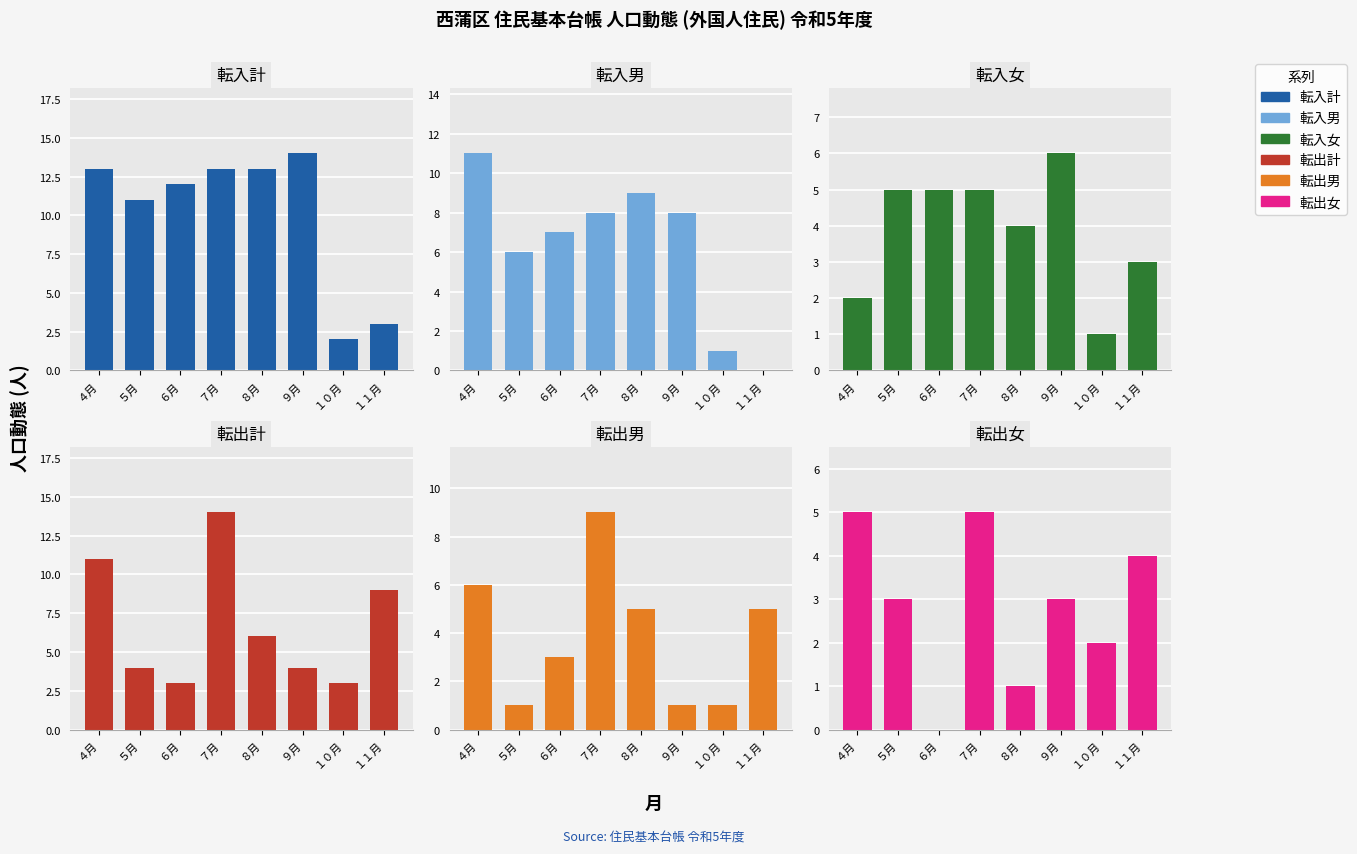

What is the average value of the 転出男 series?

4